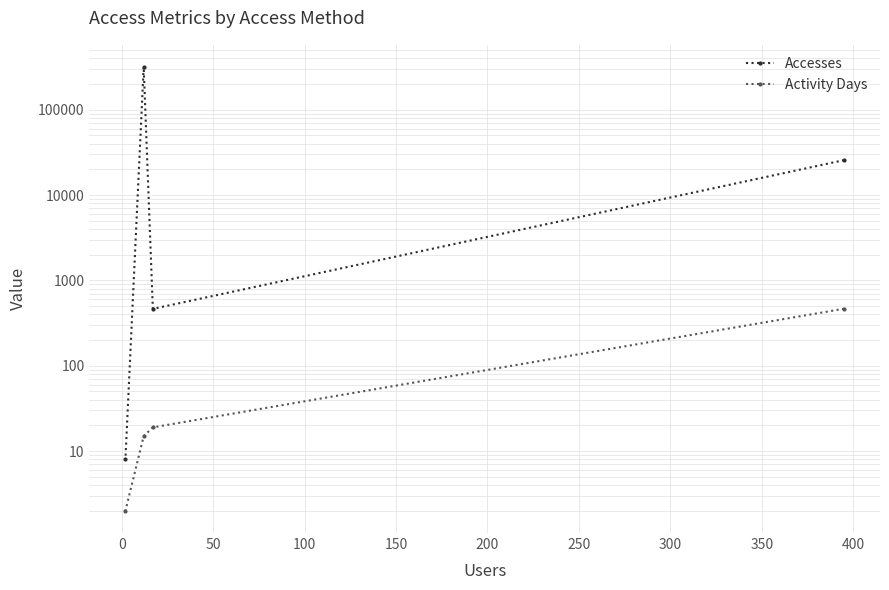

True or false: Activity Days and Accesses cross at least once.

False